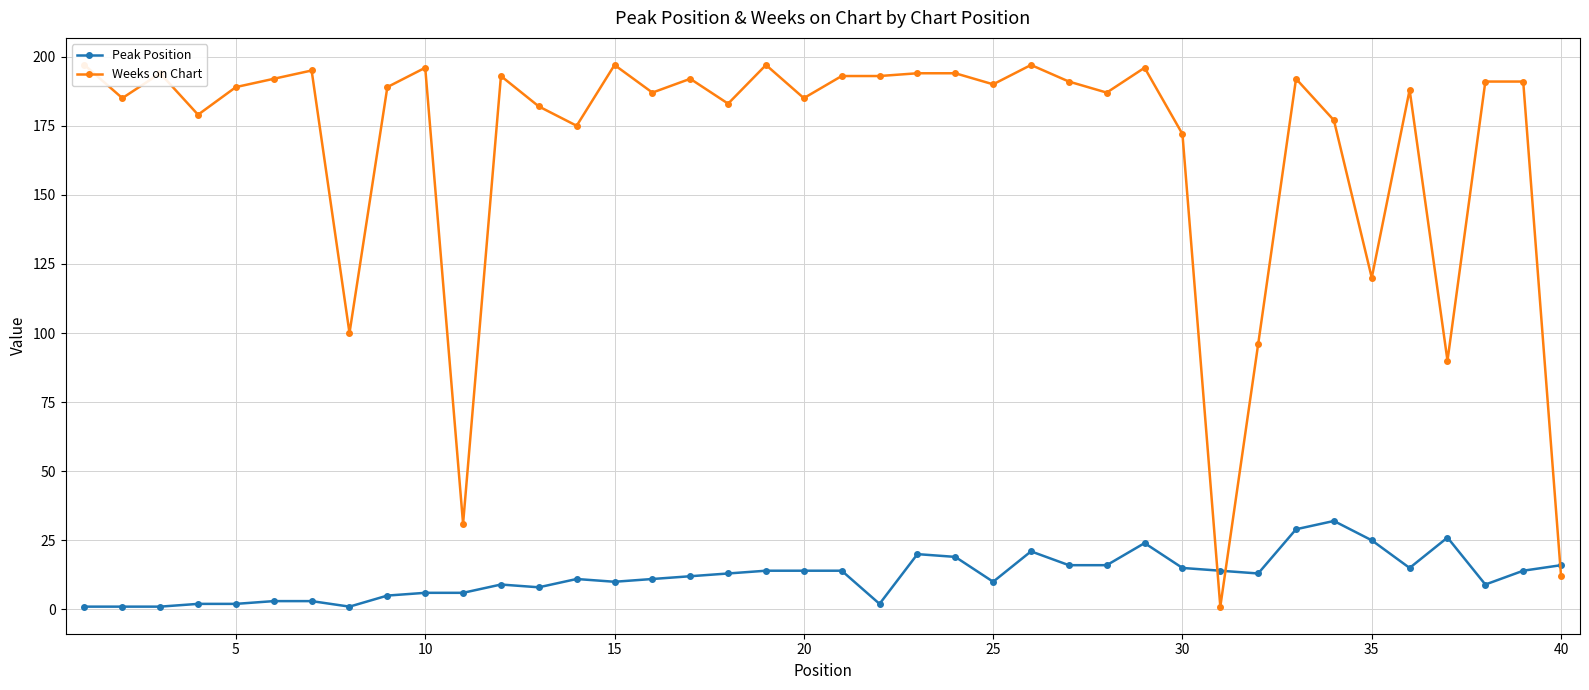

Does the chart display data point markers on the line(s)?

Yes